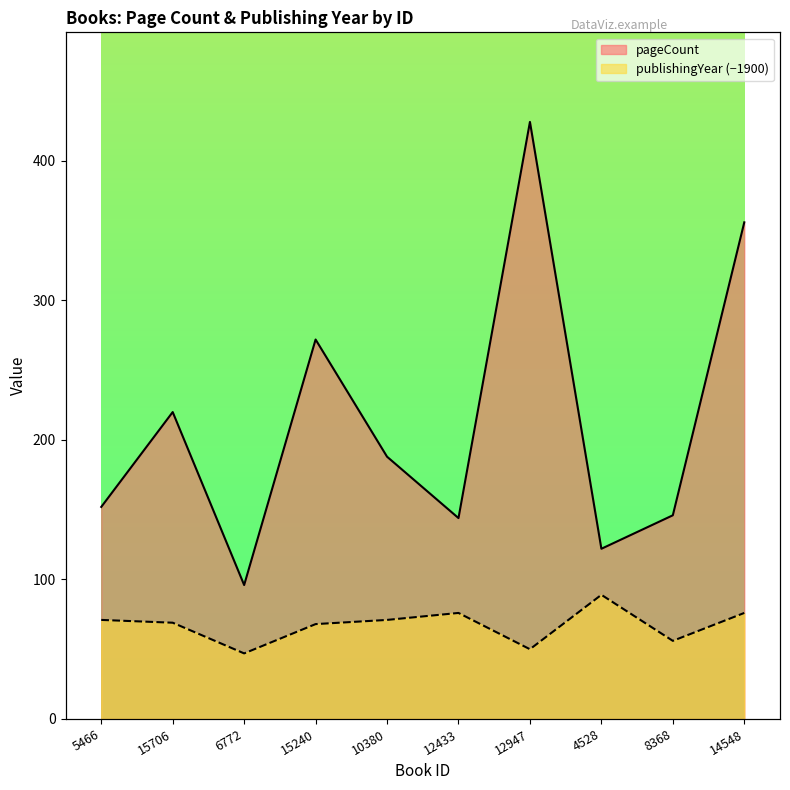

At which category is the sum across all series the highest?

12947